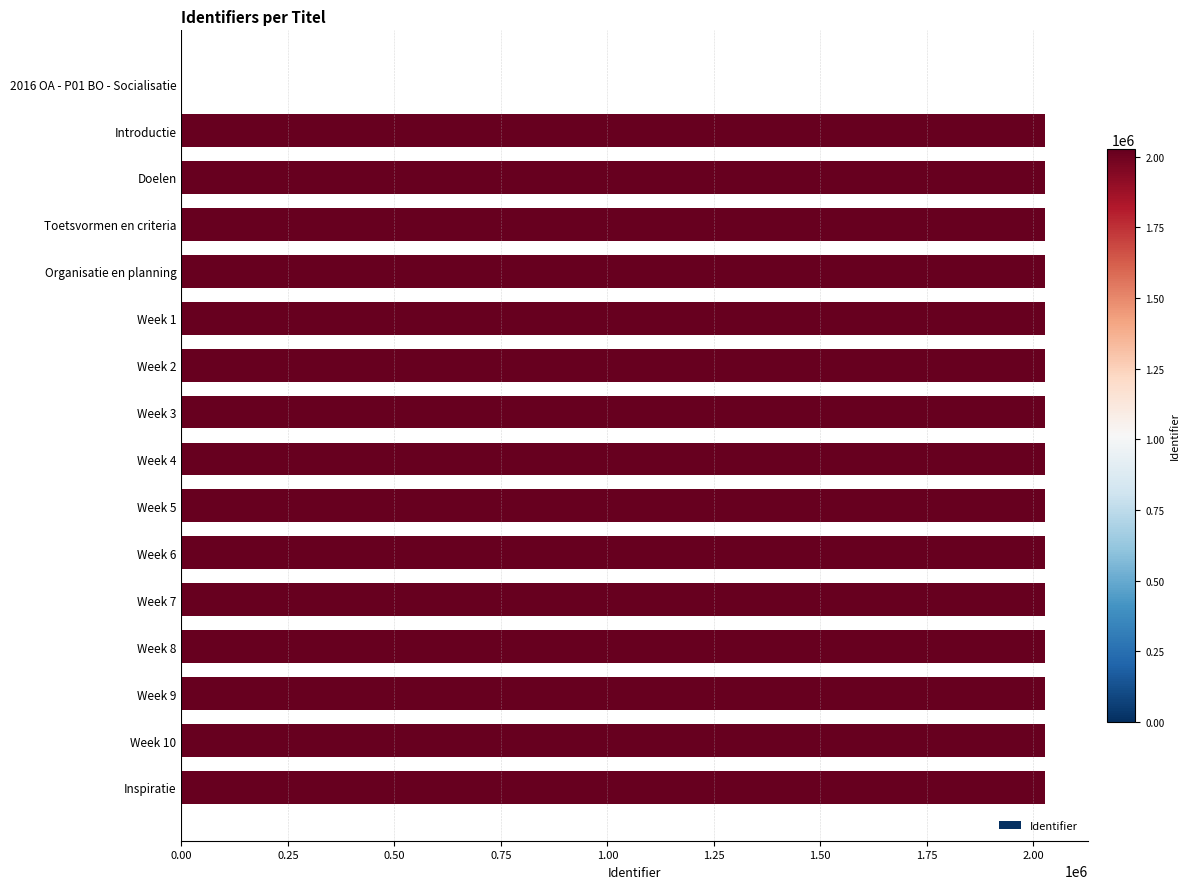

Approximately how many times larger is the value at Inspiratie compared to Doelen?

1.0